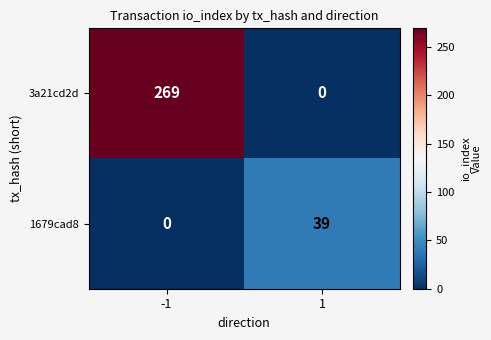

Is it true that 3a21cd2d equals 0 at 1?

True